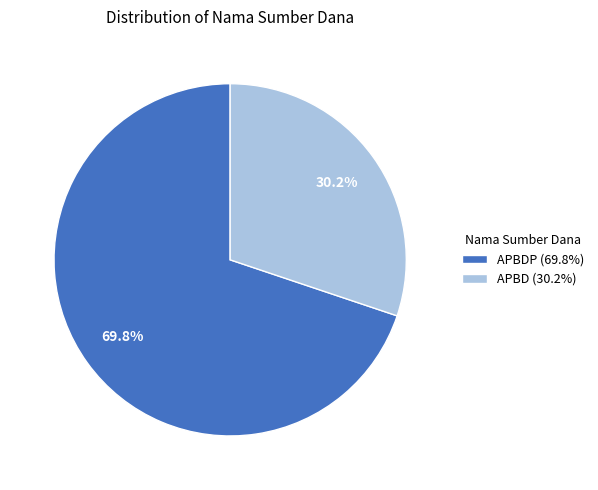

What is the total percentage of APBDP (69.8%) and APBD (30.2%)?

100.0%